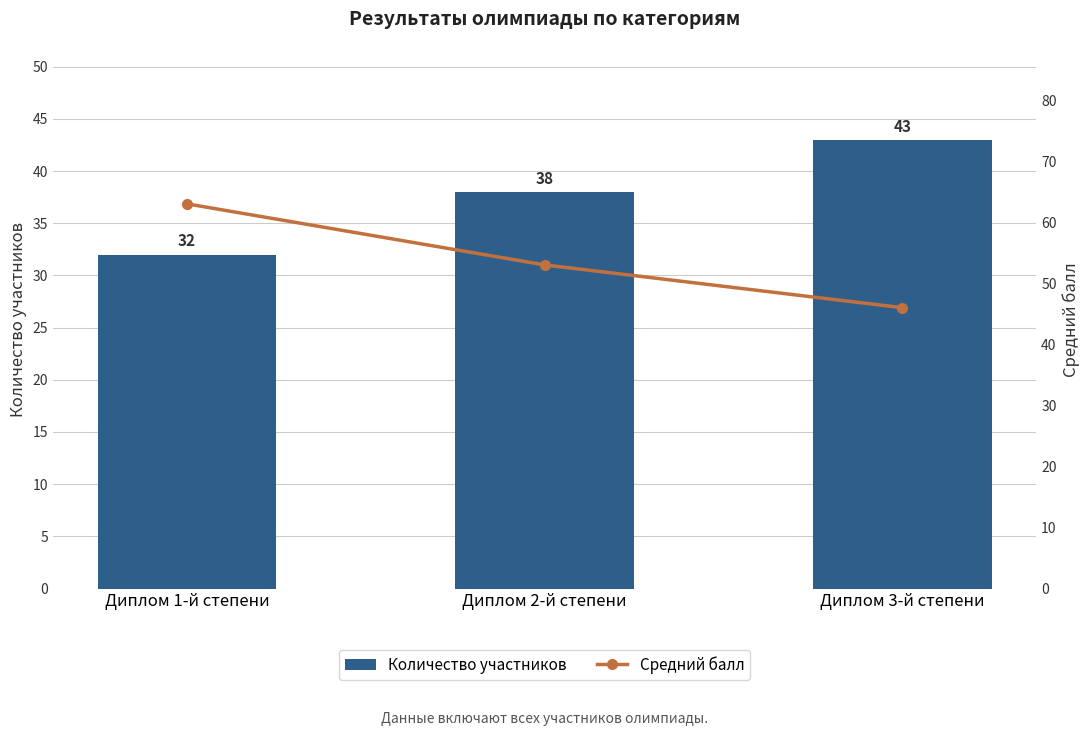

What is the smallest value displayed?

32